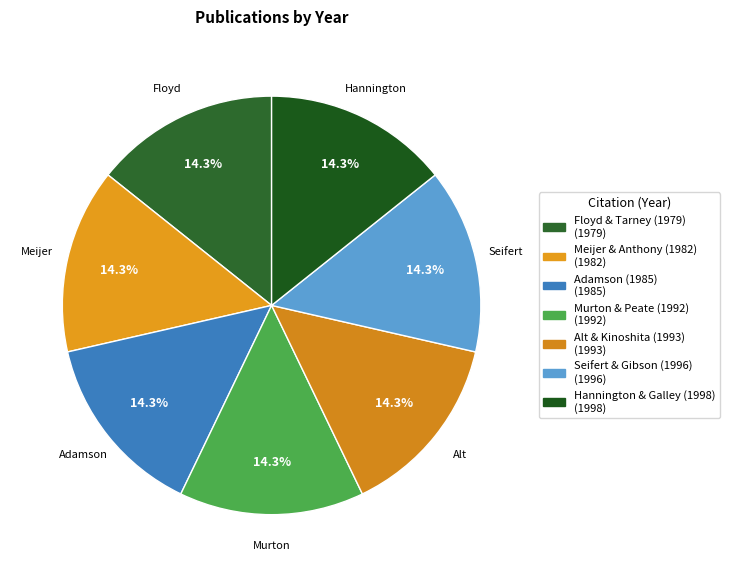

To the nearest percent, what portion does Adamson (1985) represent?

14%